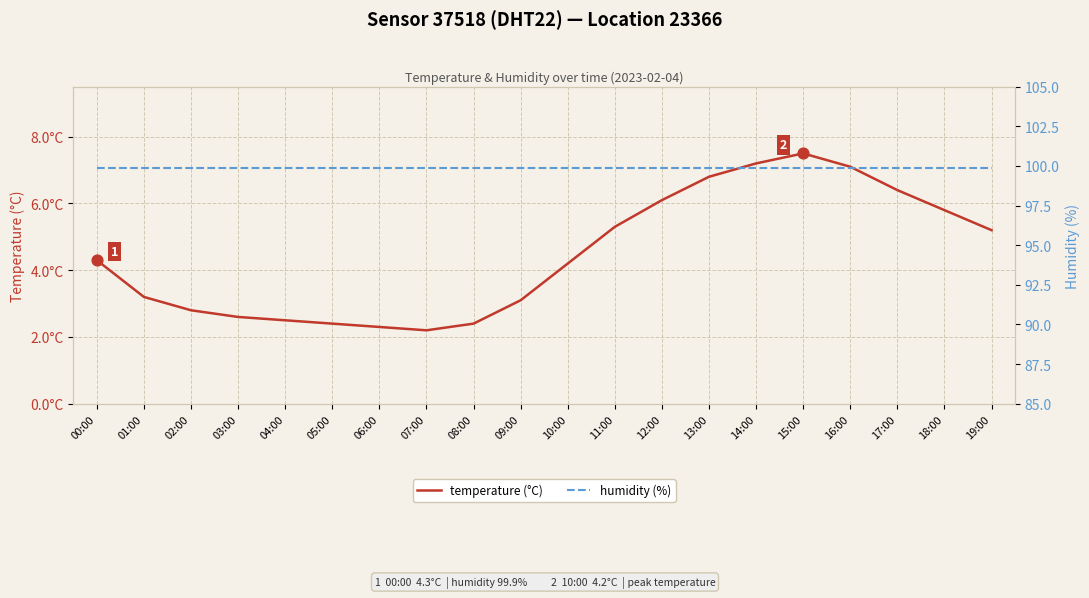

Which series has the largest total across all categories?

humidity (%)